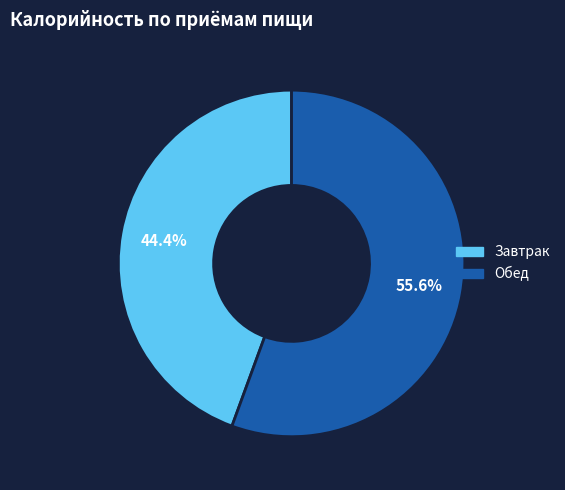

True or false: Завтрак accounts for 44% of the total.

True